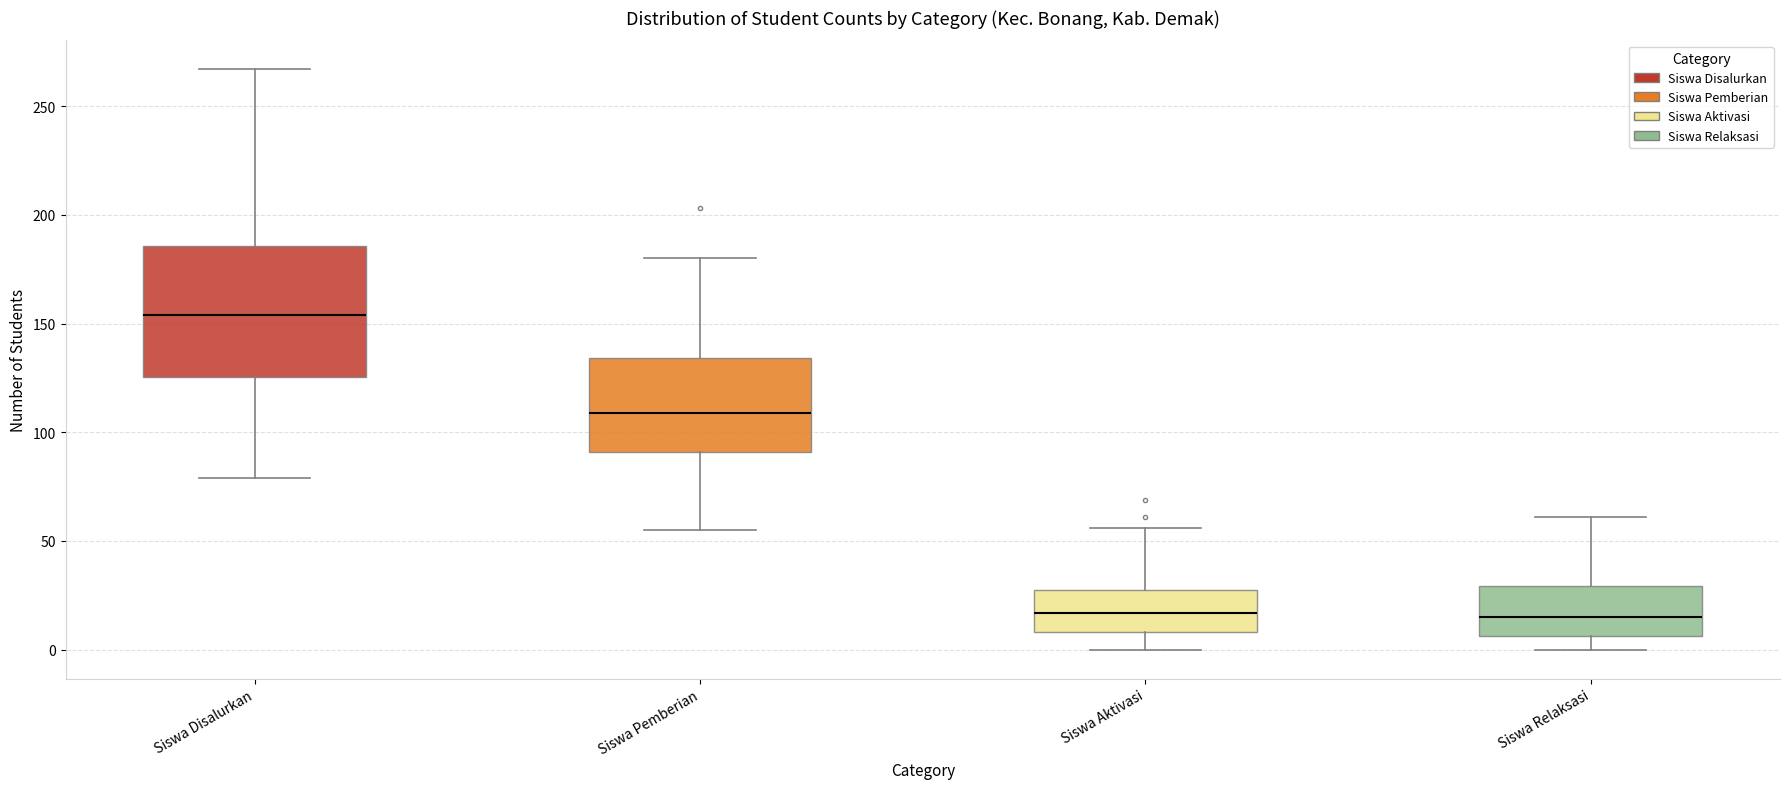

Which box is the tallest, from its lower edge to its upper edge?

Siswa Disalurkan